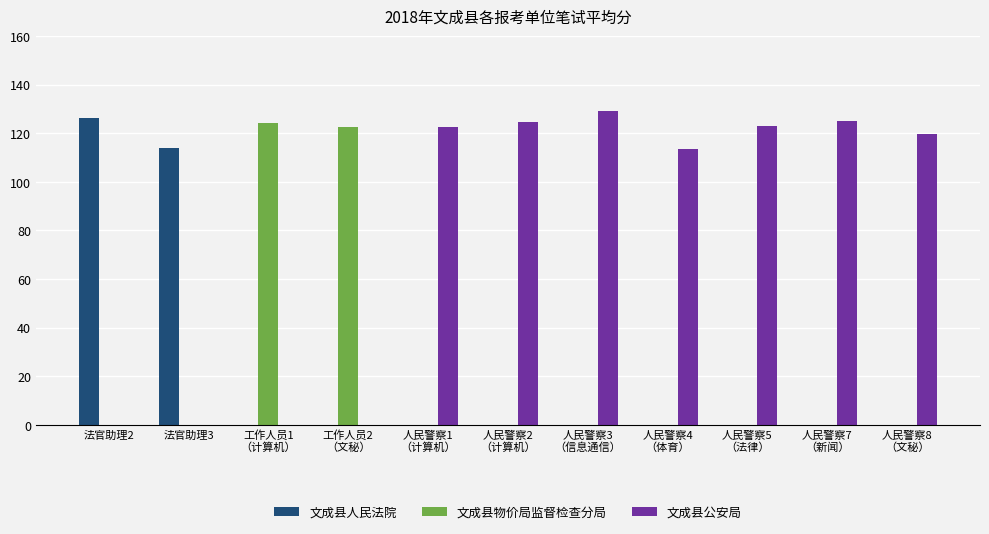

The 文成县物价局监督检查分局 series shows 0.0 at 人民警察4
（体育）. True or false?

True